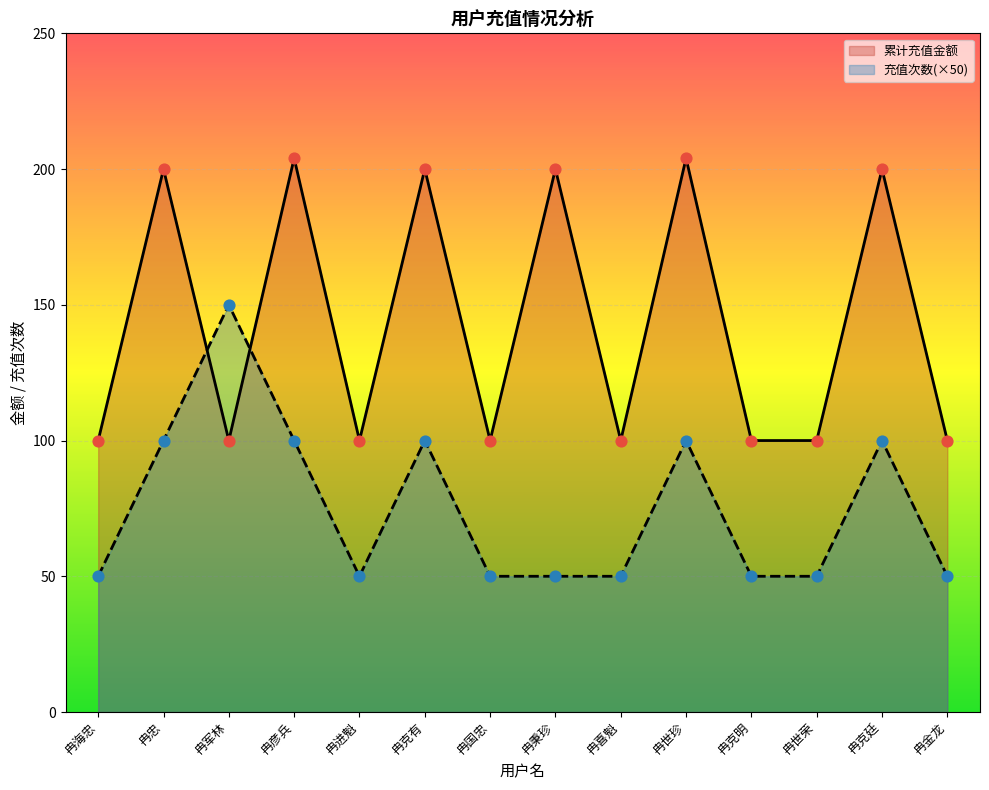

What are all the series names shown in the legend?

累计充值金额, 充值次数(×50)